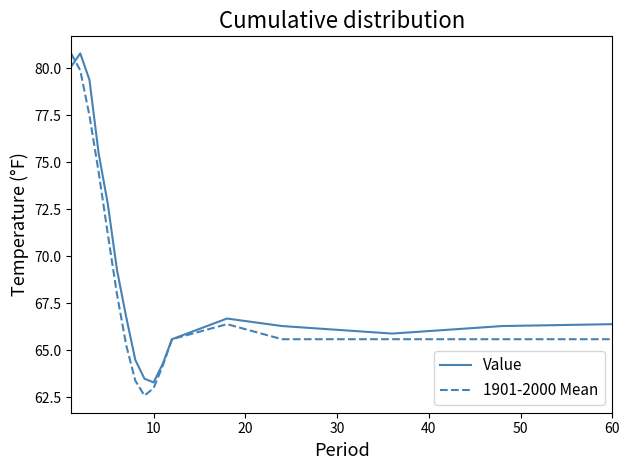

What is the lowest value of the 1901-2000 Mean series?

62.6